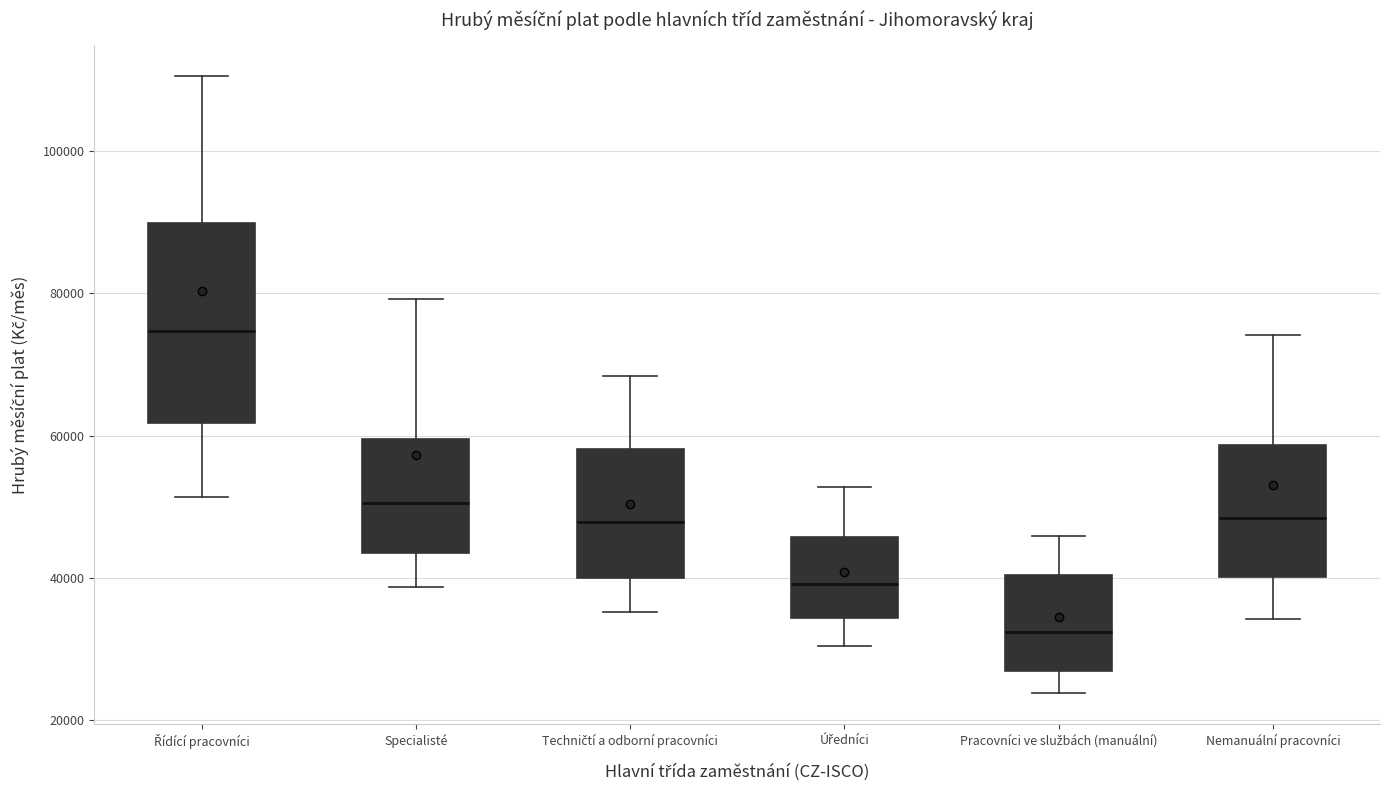

Which box's median line is the lowest?

Pracovníci ve službách (manuální)